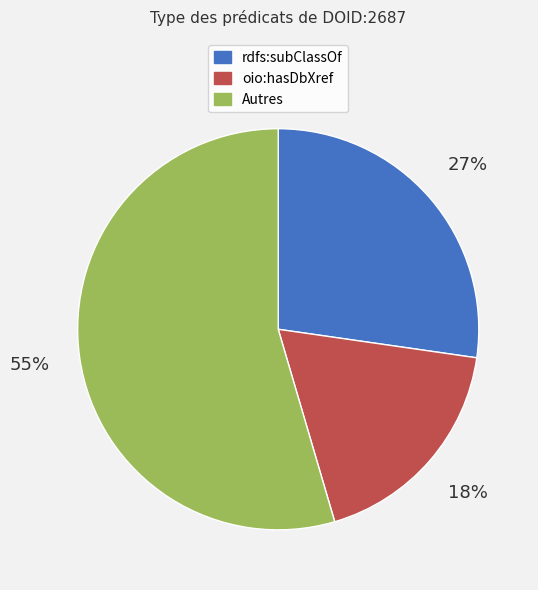

Is there any slice that represents more than half of the pie?

Yes